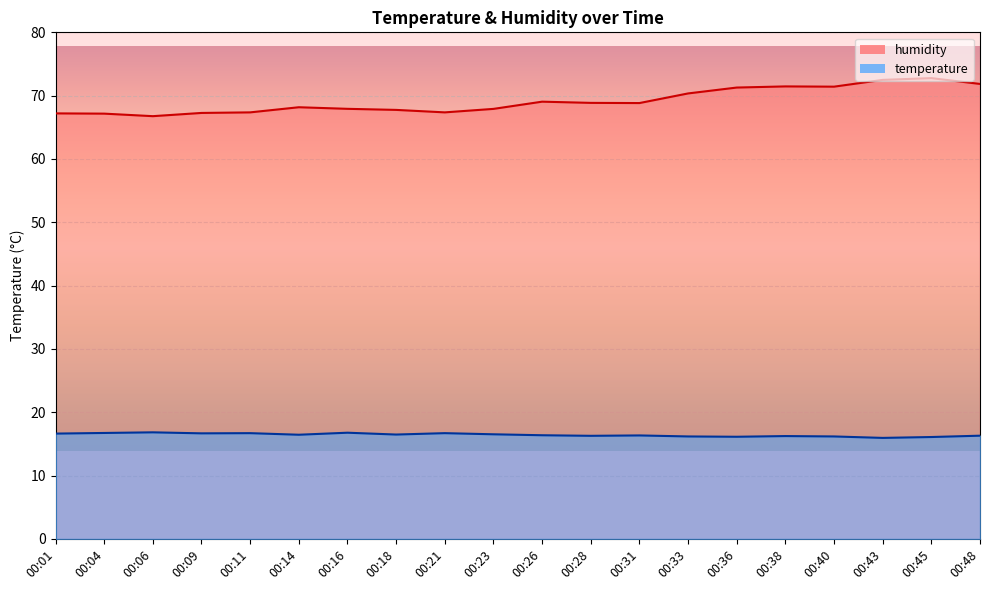

Rank the series at 00:14 from lowest to highest value.

temperature, humidity